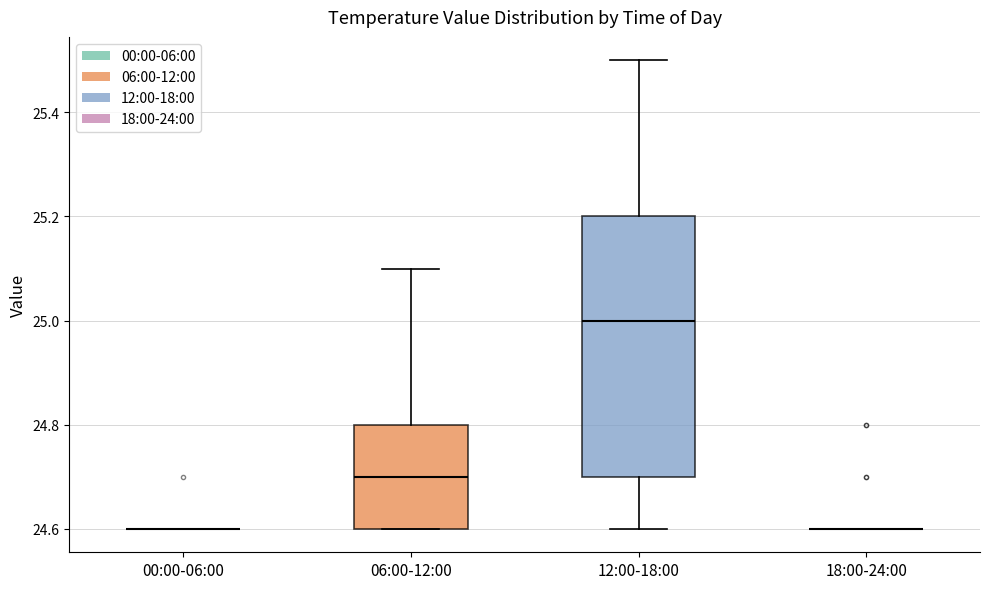

Reading left to right, transcribe this box plot: for each box, give where its median line is, the range the box spans, and where its two whiskers end, as read against the y-axis. The values are not printed on the chart, so give them approximately, as read against the axis.

00:00-06:00: box collapsed to a line at 24.6, whiskers 24.6 to 24.6
06:00-12:00: median 24.7, box 24.6 to 24.8, whiskers 24.6 to 25.1
12:00-18:00: median 25.0, box 24.7 to 25.2, whiskers 24.6 to 25.5
18:00-24:00: box collapsed to a line at 24.6, whiskers 24.6 to 24.6